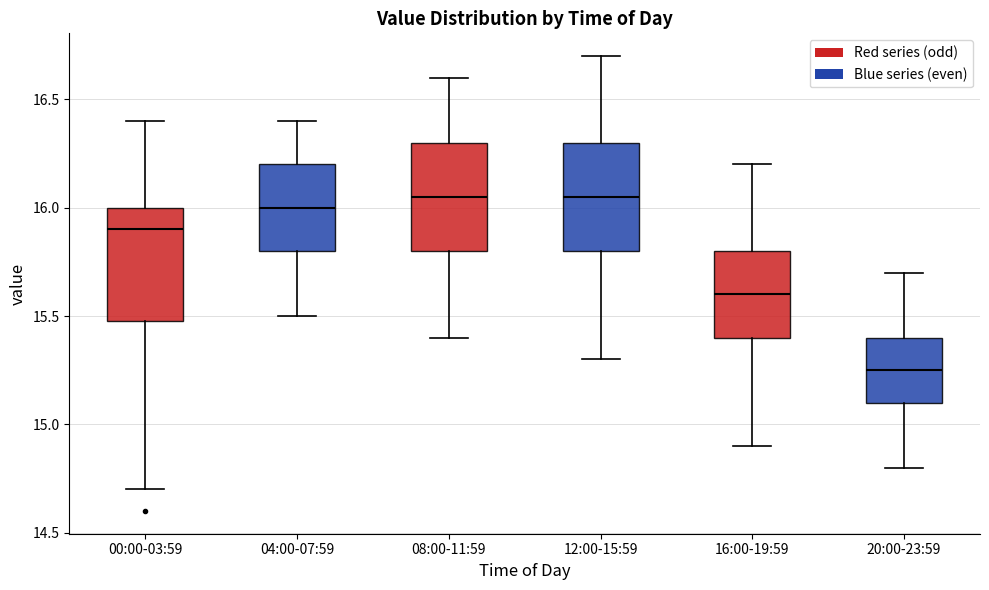

Reading left to right, read every box against the y-axis: the position of its median line, the range the box covers, and the ends of its whiskers. The values are not printed on the chart, so give them approximately, as read against the axis.

00:00-03:59: median 15.90, box 15.50 to 16.00, whiskers 14.70 to 16.40
04:00-07:59: median 16.00, box 15.80 to 16.20, whiskers 15.50 to 16.40
08:00-11:59: median 16.05, box 15.80 to 16.30, whiskers 15.40 to 16.60
12:00-15:59: median 16.05, box 15.80 to 16.30, whiskers 15.30 to 16.70
16:00-19:59: median 15.60, box 15.40 to 15.80, whiskers 14.90 to 16.20
20:00-23:59: median 15.25, box 15.10 to 15.40, whiskers 14.80 to 15.70